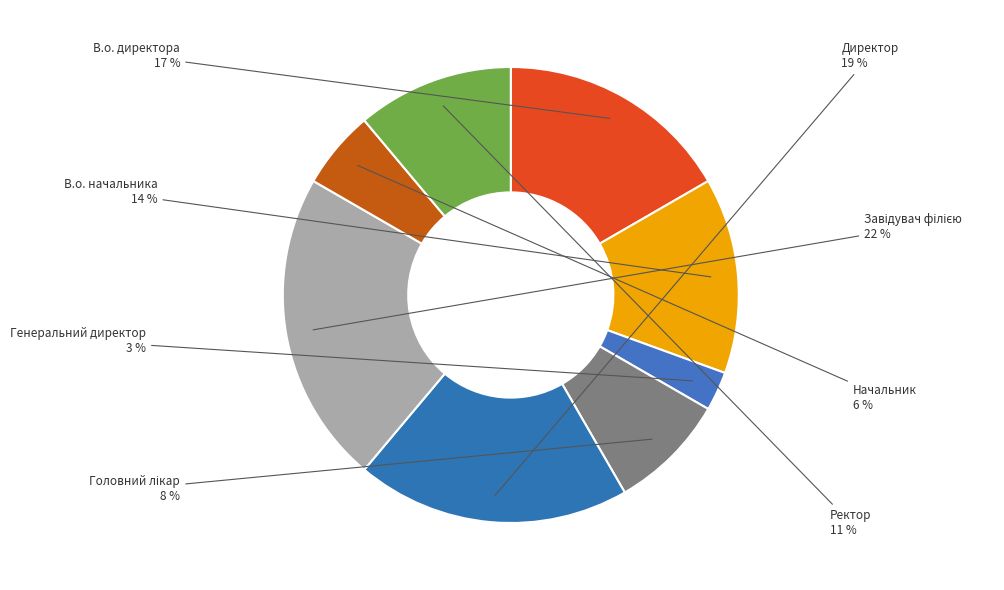

Which category has the smallest portion of the pie?

Генеральний директор